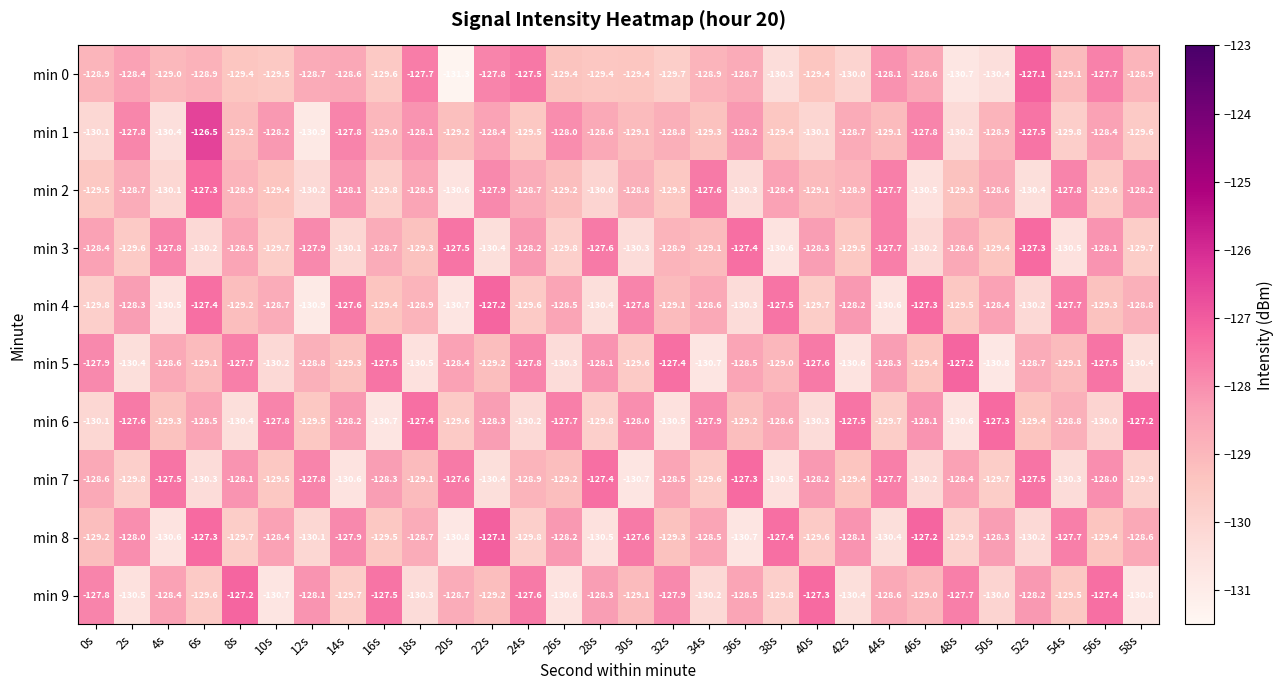

Which series has the largest total across all categories?

min 1